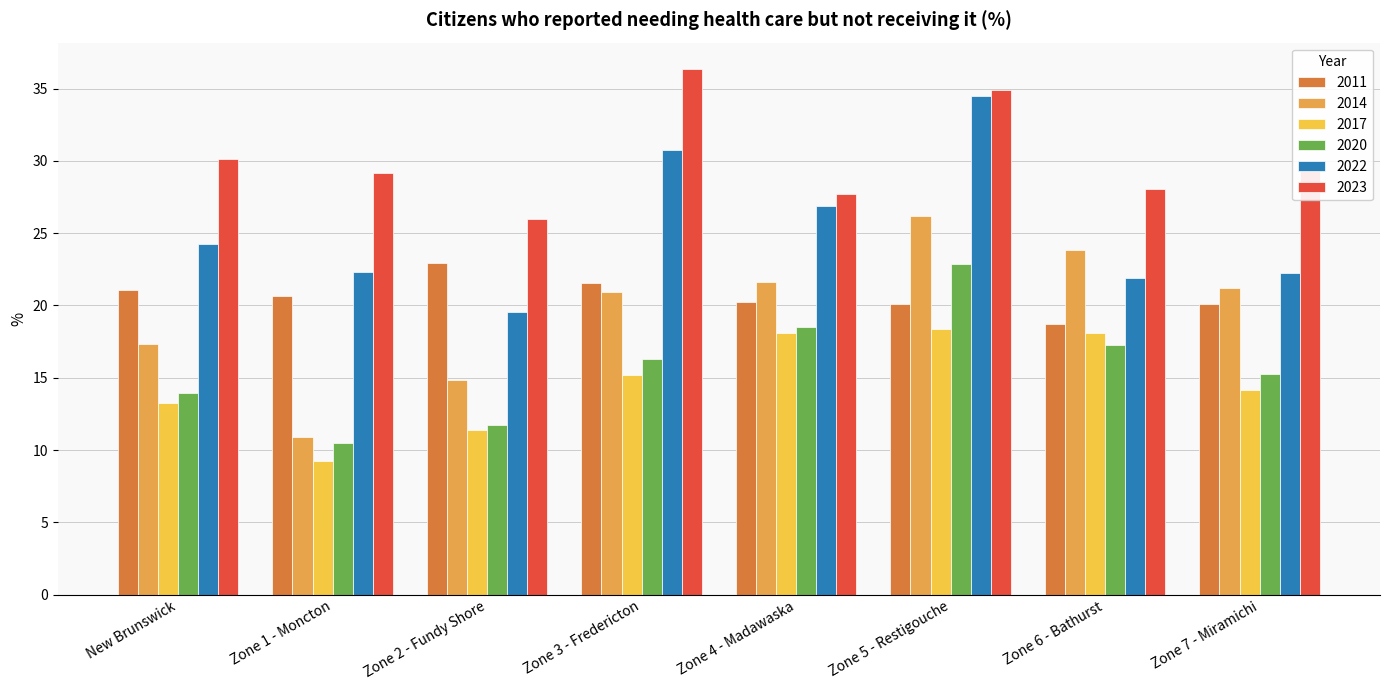

Is the value of 2022 at Zone 3 - Fredericton greater than the value of 2011 at Zone 7 - Miramichi?

Yes